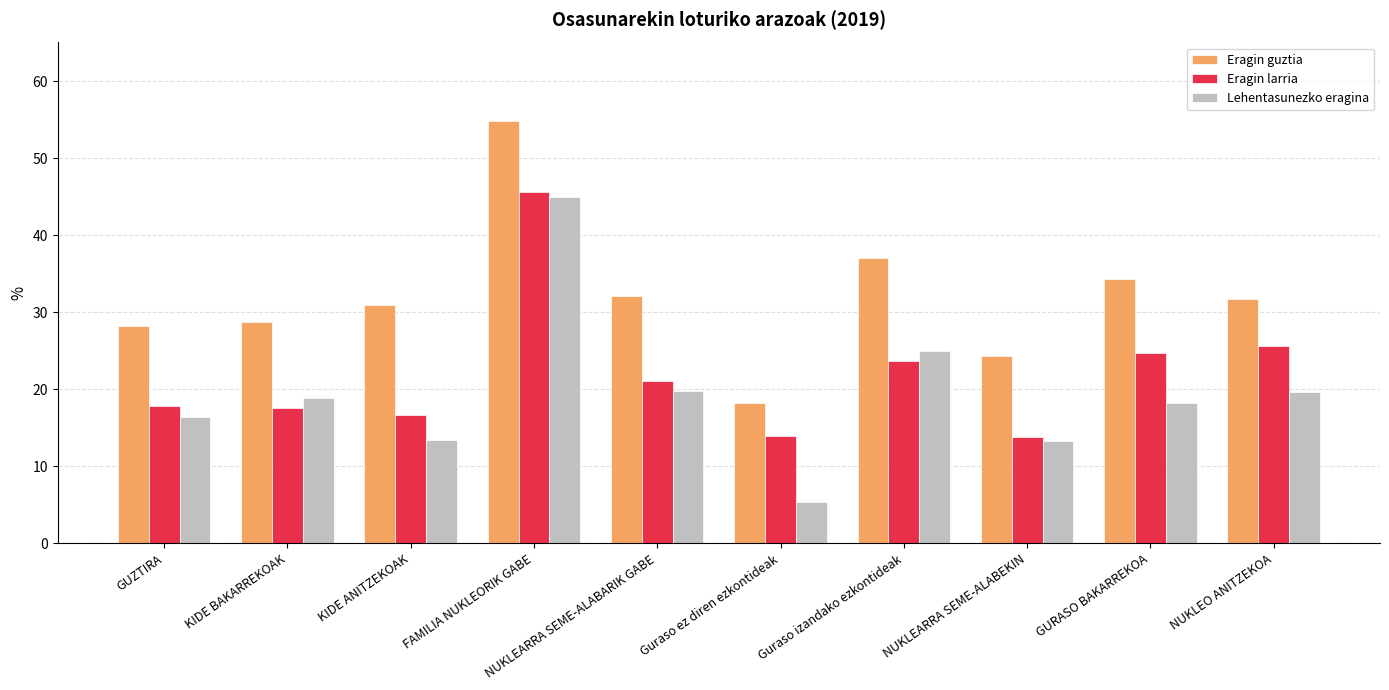

What is the difference between the highest and lowest values at KIDE ANITZEKOAK?

17.4